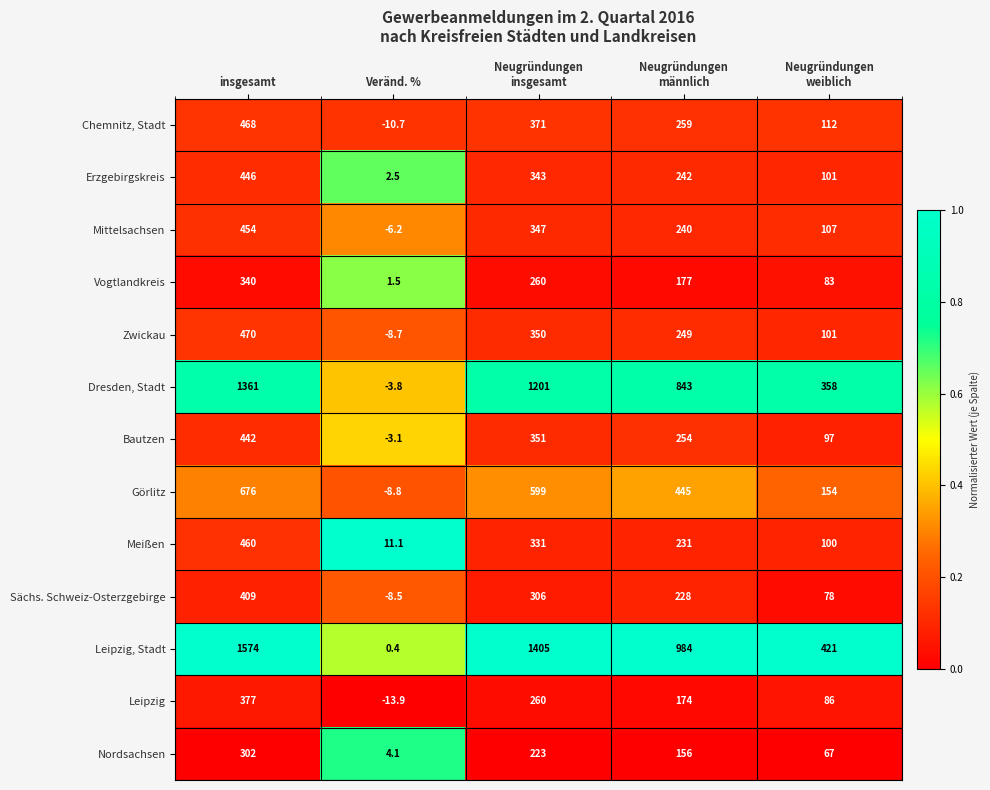

What is the maximum value for Chemnitz, Stadt?

468.0